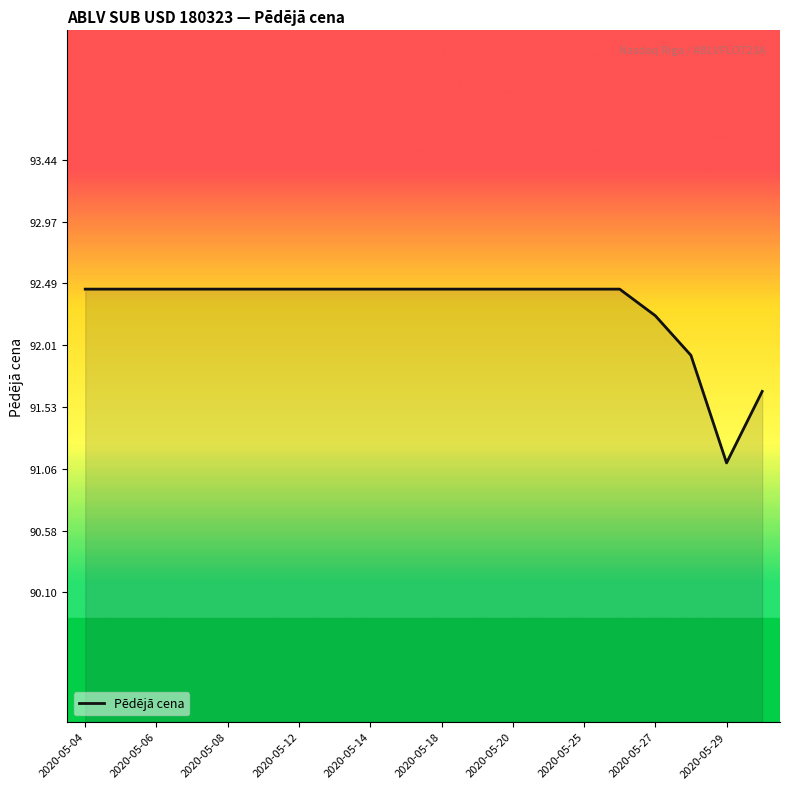

What is the difference between the maximum and minimum values?

1.3